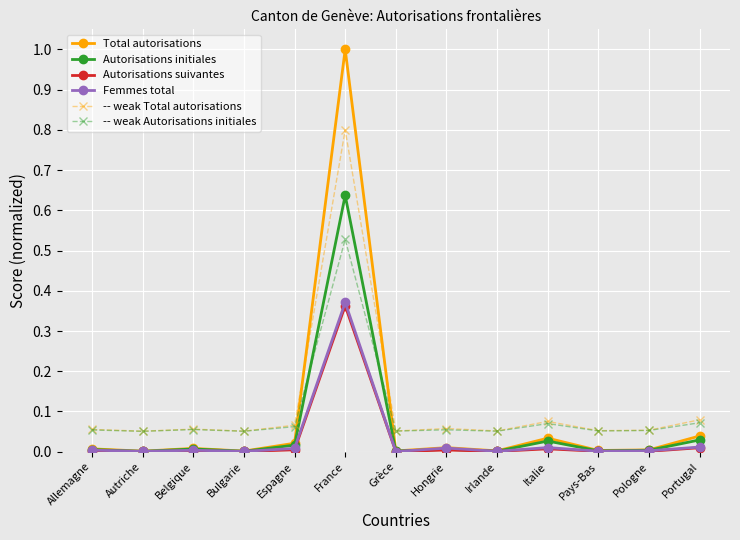

Between Allemagne and France, which series saw the biggest shift?

Total autorisations